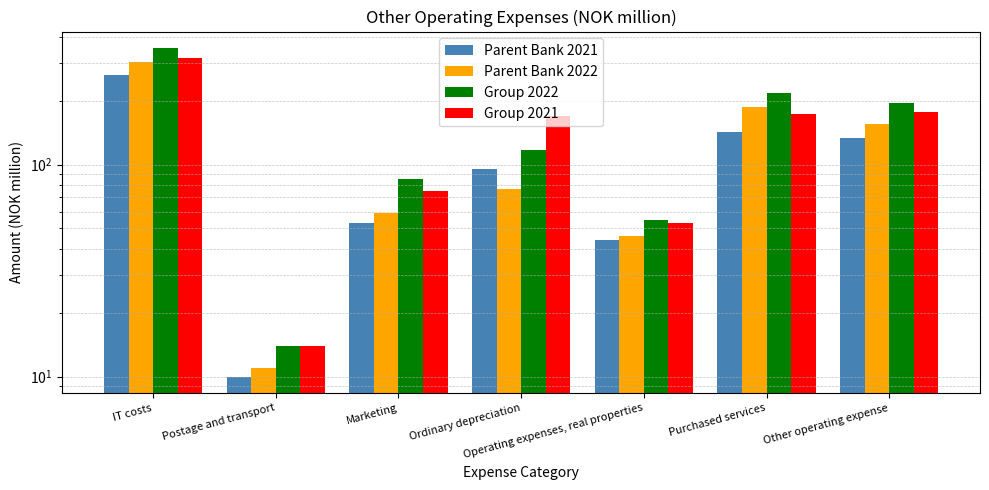

What is the difference between the maximum and second lowest values in the Group 2022 series?

300